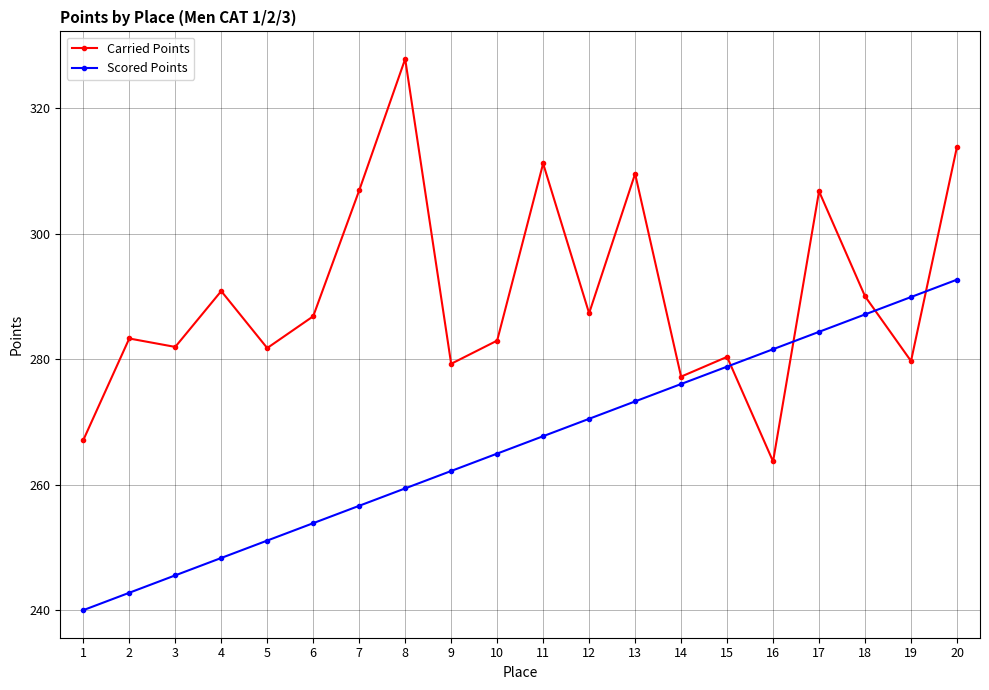

What is the value of the Scored Points point at the 2nd from the left?

242.7